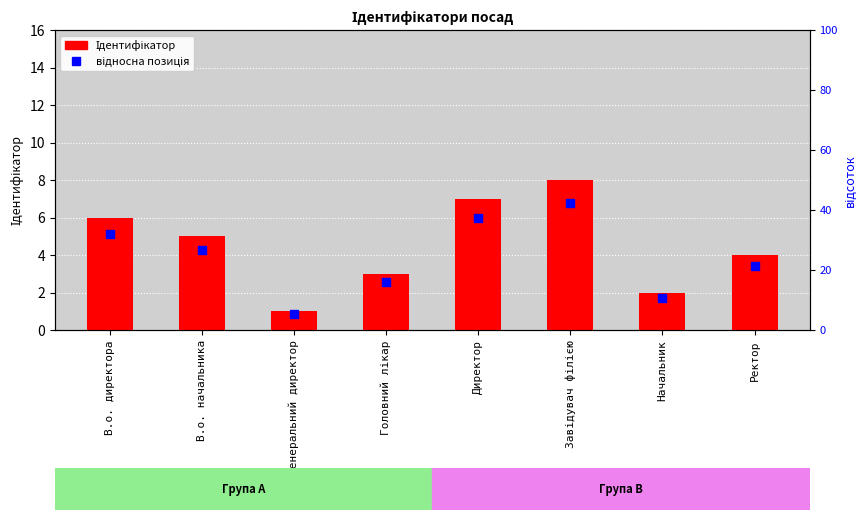

At which category is the sum across all series the highest?

Завідувач філією